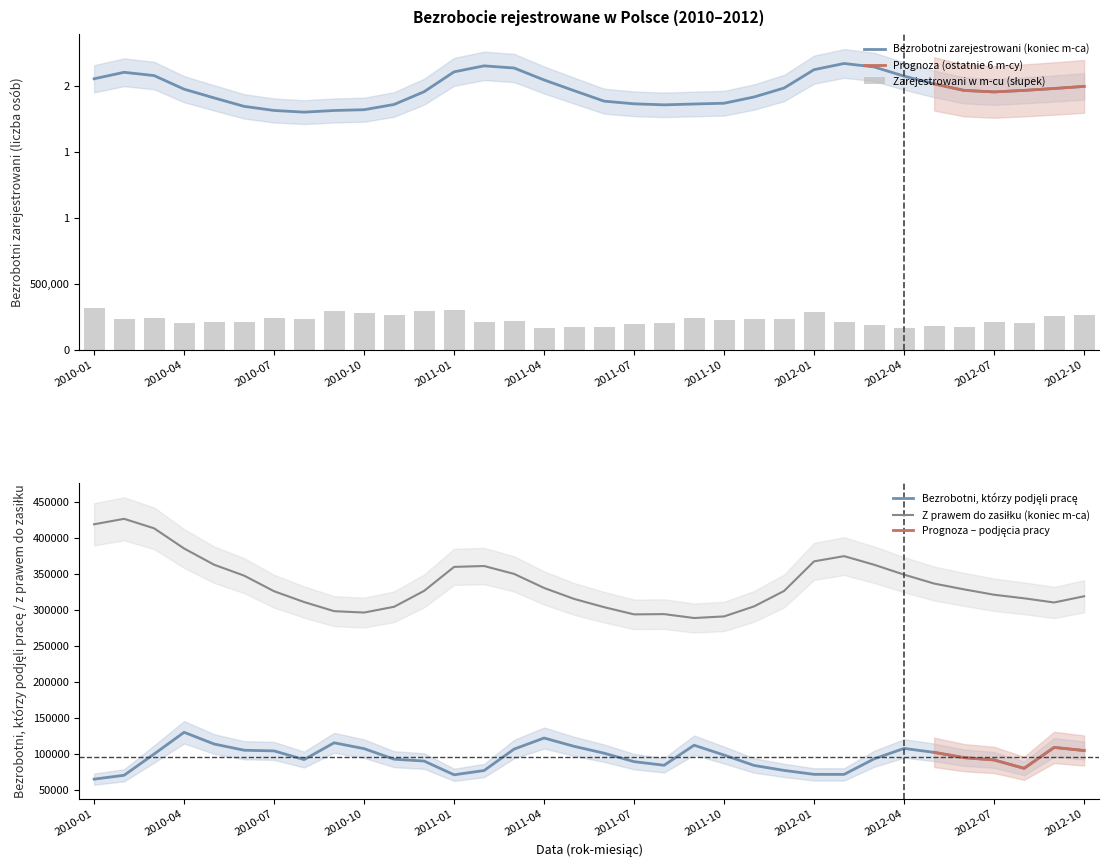

Is it true that Bezrobotni zarejestrowani (ogółem, koniec m-ca) equals 1250753 at 2010-06?

False